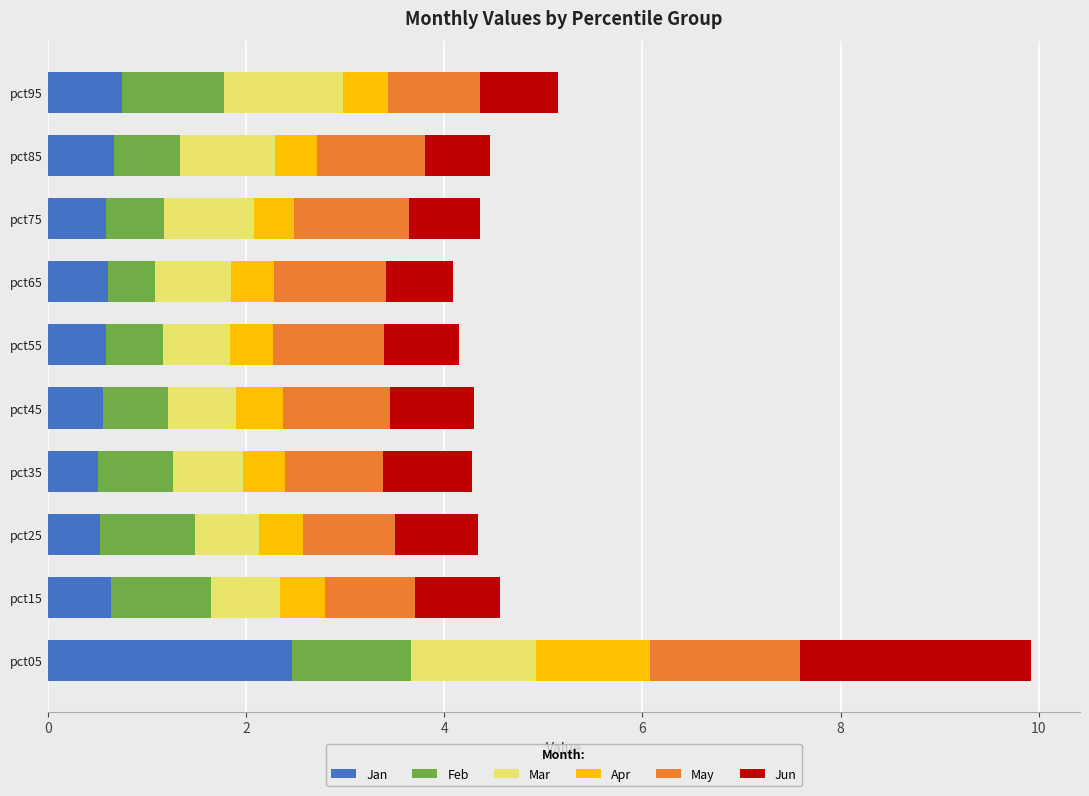

The value of Jan at pct85 is 0.3. True or false?

False